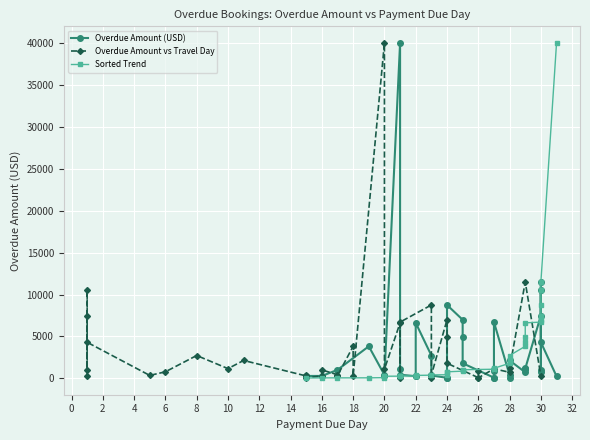

What are all the series names shown in the legend?

Overdue Amount (USD), Overdue Amount vs Travel Day, Sorted Trend